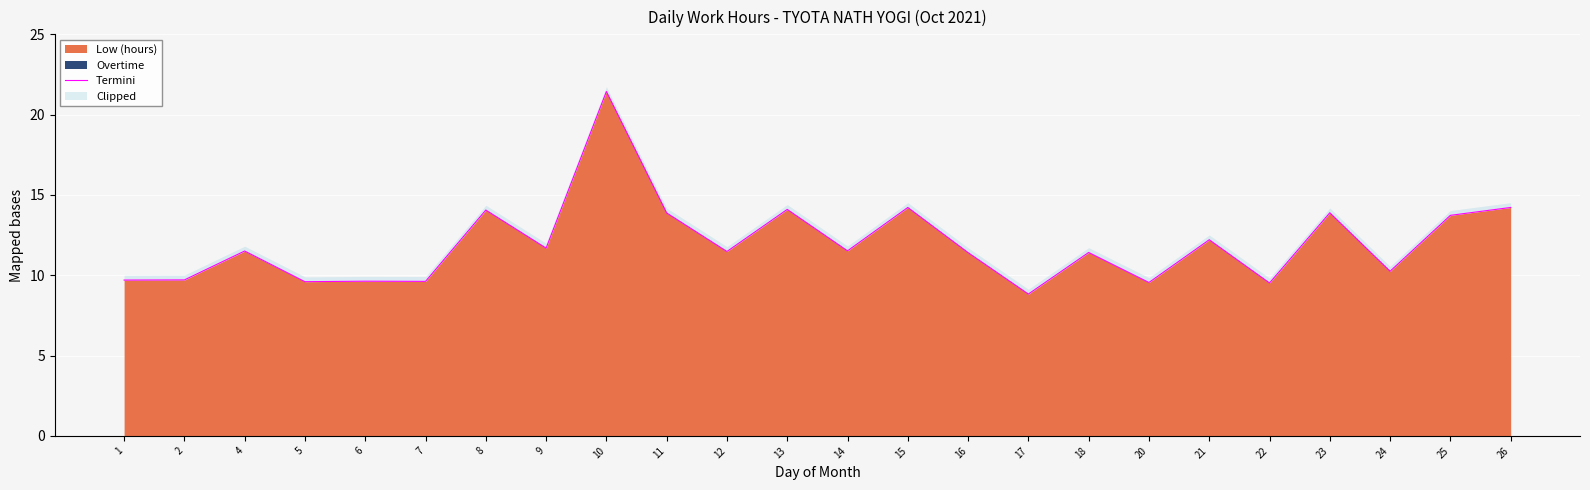

Reading left to right, transcribe all the data shown in this chart.

9.7	9.7	11.5	9.6	9.6	9.6	14.1	11.7	21.4	13.9	11.5	14.1	11.5	14.2	11.4	8.8	11.4	9.6	12.2	9.5	13.9	10.2	13.7	14.2